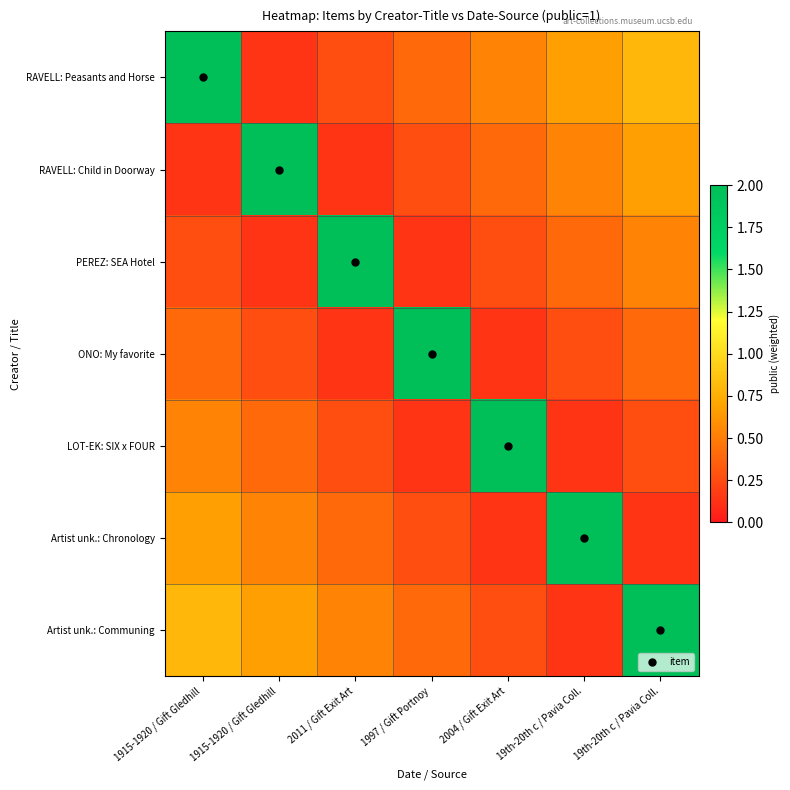

Reading left to right, list all the values displayed in this chart.

RAVELL: Peasants and Horse: 1915-1920 / Gift Gledhill=2.0	1915-1920 / Gift Gledhill=0.1	2011 / Gift Exit Art=0.3	1997 / Gift Portnoy=0.4	2004 / Gift Exit Art=0.5	19th-20th c / Pavia Coll.=0.7	19th-20th c / Pavia Coll.=0.8
RAVELL: Child in Doorway: 1915-1920 / Gift Gledhill=0.1	1915-1920 / Gift Gledhill=2.0	2011 / Gift Exit Art=0.1	1997 / Gift Portnoy=0.3	2004 / Gift Exit Art=0.4	19th-20th c / Pavia Coll.=0.5	19th-20th c / Pavia Coll.=0.7
PEREZ: SEA Hotel: 1915-1920 / Gift Gledhill=0.3	1915-1920 / Gift Gledhill=0.1	2011 / Gift Exit Art=2.0	1997 / Gift Portnoy=0.1	2004 / Gift Exit Art=0.3	19th-20th c / Pavia Coll.=0.4	19th-20th c / Pavia Coll.=0.5
ONO: My favorite: 1915-1920 / Gift Gledhill=0.4	1915-1920 / Gift Gledhill=0.3	2011 / Gift Exit Art=0.1	1997 / Gift Portnoy=2.0	2004 / Gift Exit Art=0.1	19th-20th c / Pavia Coll.=0.3	19th-20th c / Pavia Coll.=0.4
LOT-EK: SIX x FOUR: 1915-1920 / Gift Gledhill=0.5	1915-1920 / Gift Gledhill=0.4	2011 / Gift Exit Art=0.3	1997 / Gift Portnoy=0.1	2004 / Gift Exit Art=2.0	19th-20th c / Pavia Coll.=0.1	19th-20th c / Pavia Coll.=0.3
Artist unk.: Chronology: 1915-1920 / Gift Gledhill=0.7	1915-1920 / Gift Gledhill=0.5	2011 / Gift Exit Art=0.4	1997 / Gift Portnoy=0.3	2004 / Gift Exit Art=0.1	19th-20th c / Pavia Coll.=2.0	19th-20th c / Pavia Coll.=0.1
Artist unk.: Communing: 1915-1920 / Gift Gledhill=0.8	1915-1920 / Gift Gledhill=0.7	2011 / Gift Exit Art=0.5	1997 / Gift Portnoy=0.4	2004 / Gift Exit Art=0.3	19th-20th c / Pavia Coll.=0.1	19th-20th c / Pavia Coll.=2.0